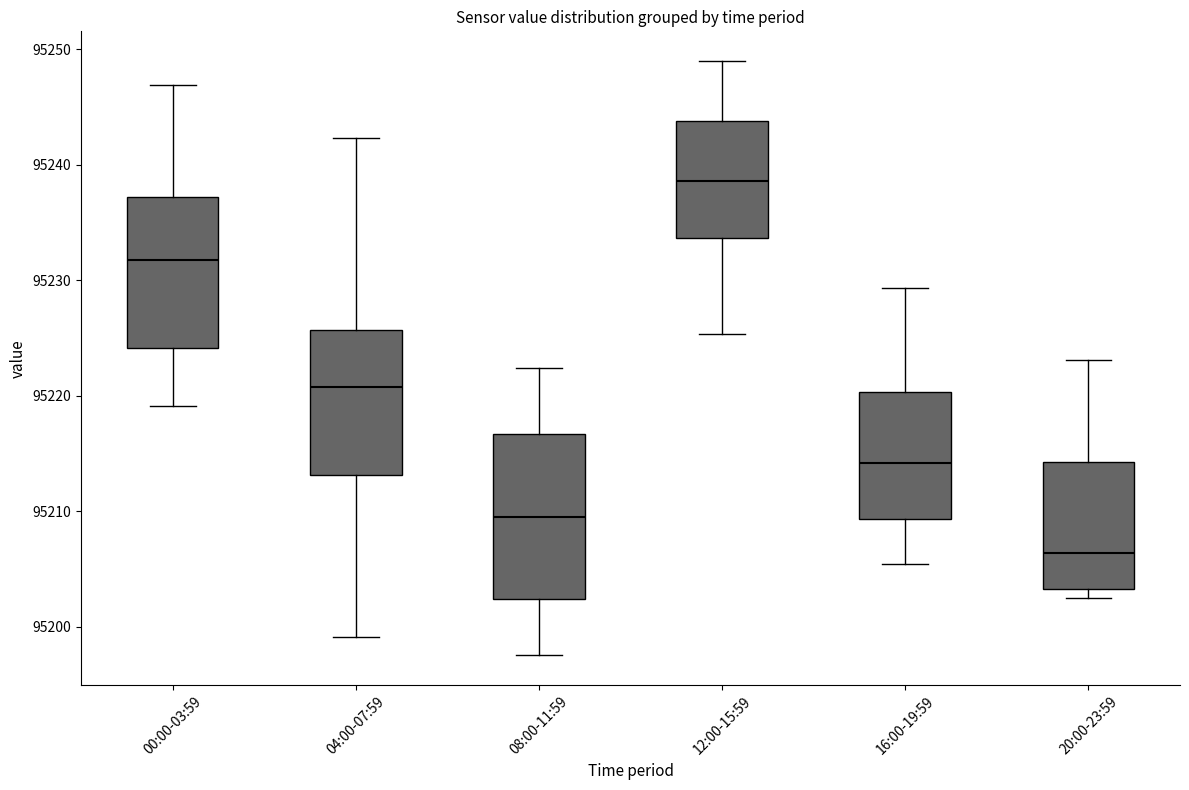

Reading left to right, read every box against the y-axis: the position of its median line, the range the box covers, and the ends of its whiskers. The values are not printed on the chart, so give them approximately, as read against the axis.

00:00-03:59: median 95232, box 95224 to 95237, whiskers 95219 to 95247
04:00-07:59: median 95221, box 95213 to 95226, whiskers 95199 to 95242
08:00-11:59: median 95210, box 95202 to 95217, whiskers 95198 to 95222
12:00-15:59: median 95239, box 95234 to 95244, whiskers 95225 to 95249
16:00-19:59: median 95214, box 95209 to 95220, whiskers 95205 to 95229
20:00-23:59: median 95206, box 95203 to 95214, whiskers 95202 to 95223